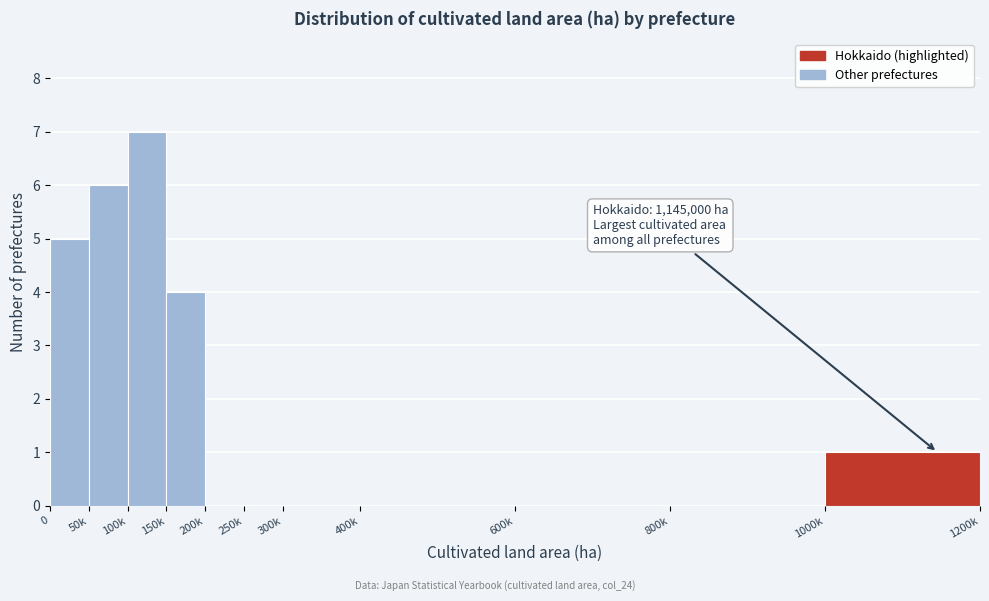

Reading right to left, transcribe all the data shown in this chart.

1000k=1	800k=0	600k=0	400k=0	300k=0	250k=0	200k=0	150k=4	100k=7	50k=6	0=5